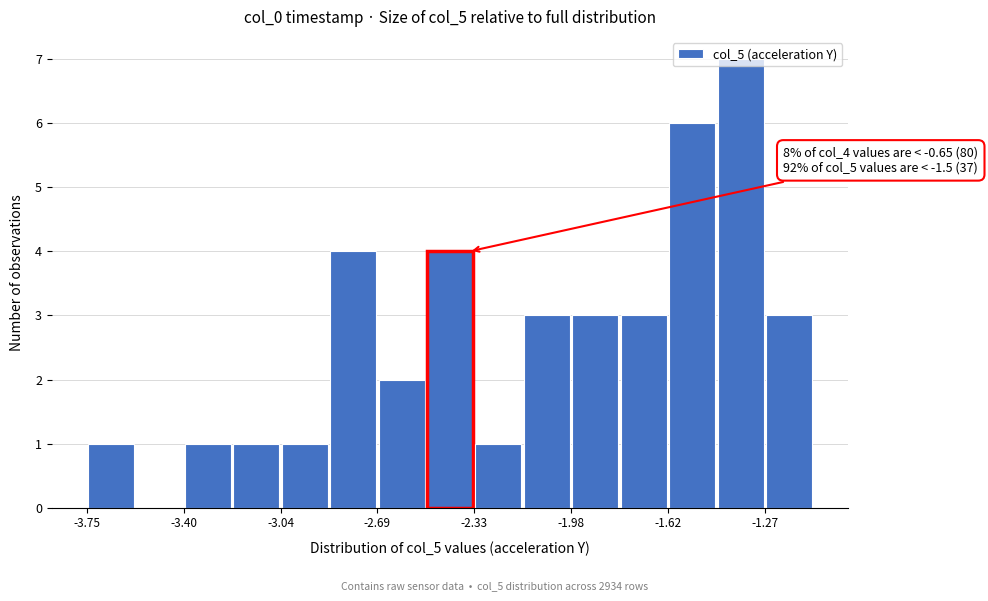

Read against the x-axis, roughly where is the centre of the tallest bar?

-1.35